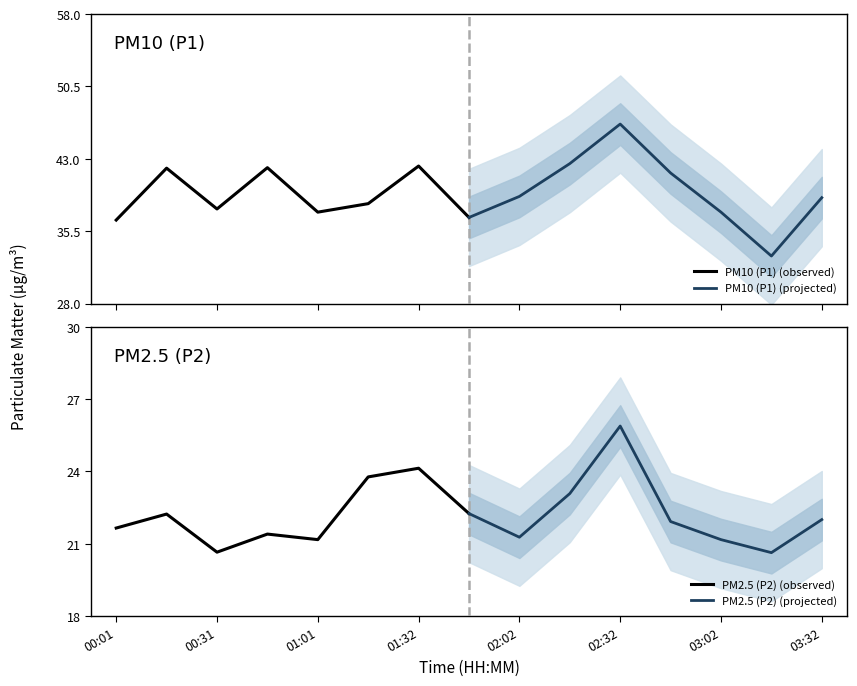

At which label does PM2.5 (P2) (observed) reach its minimum?

00:31